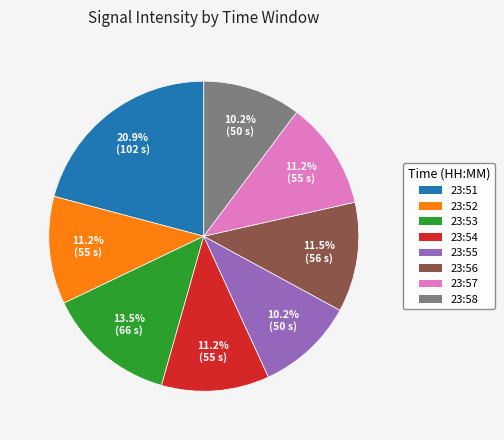

Is there a majority slice in this chart?

No